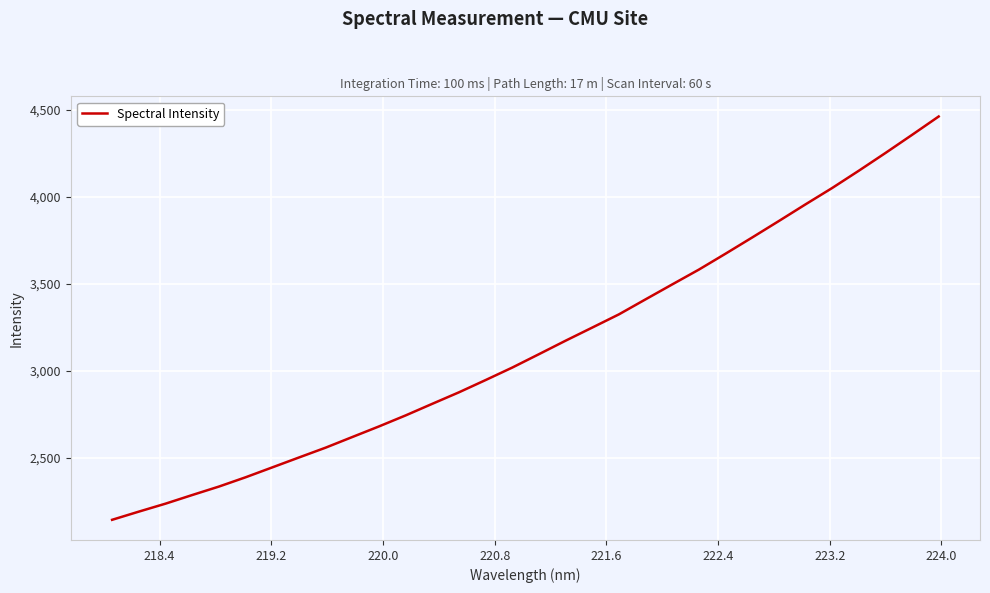

What is the difference between the maximum and minimum values?

2317.5